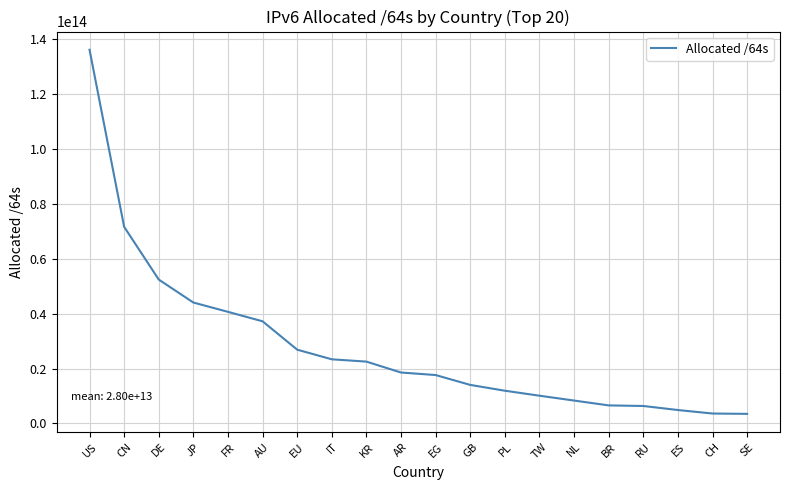

At which label is the value closest to 69850034831360?

CN